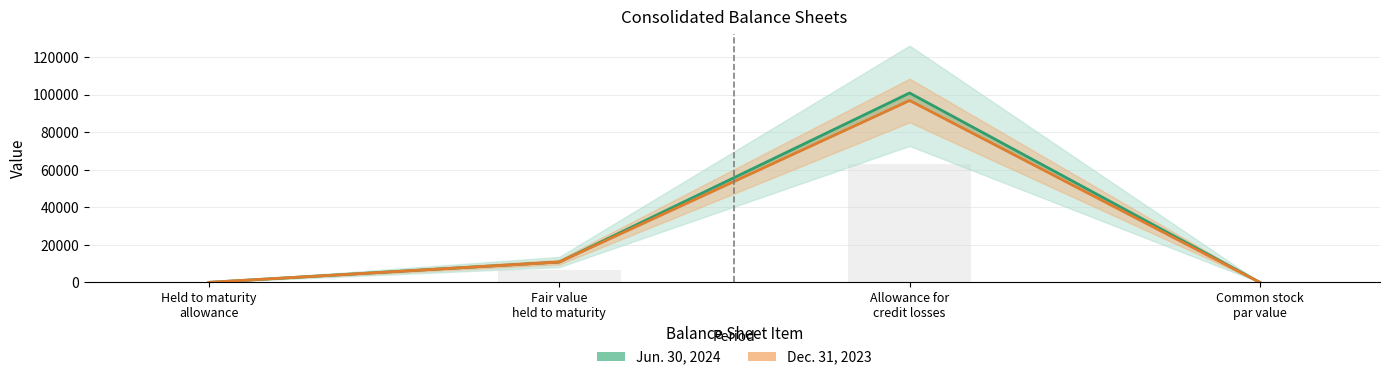

At which category is the sum across all series the highest?

Allowance for
credit losses